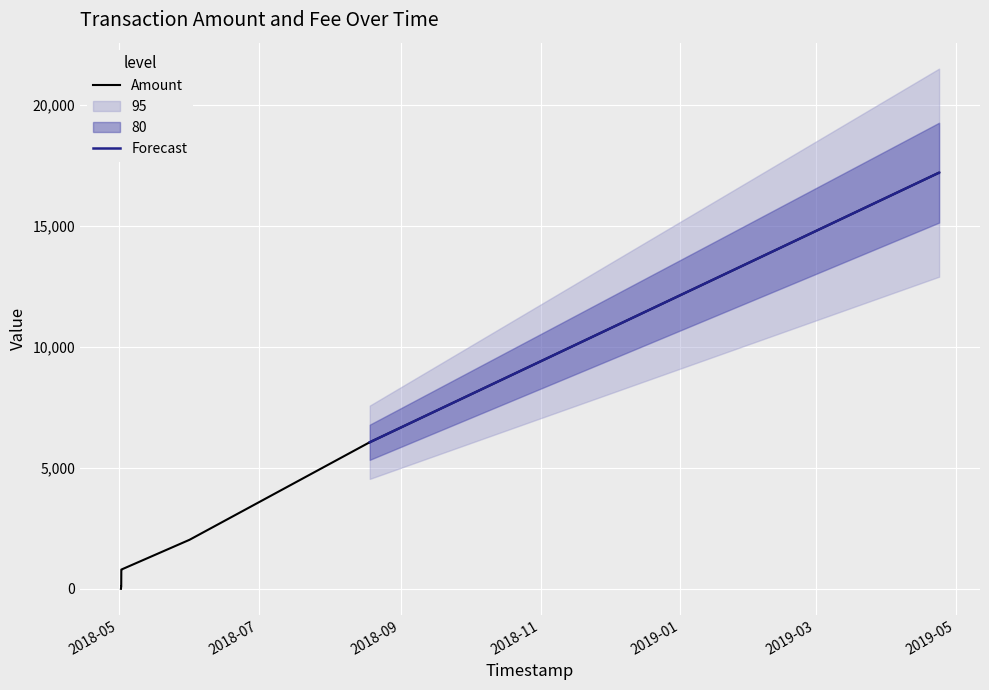

How many data points are less than 2017?

5